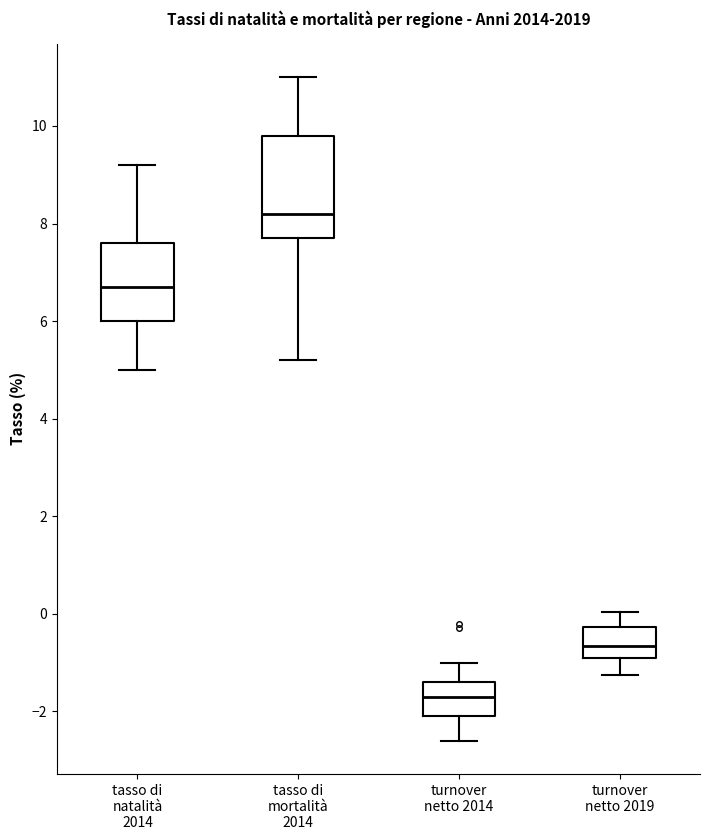

Which box has the highest median line?

tasso di mortalità 2014